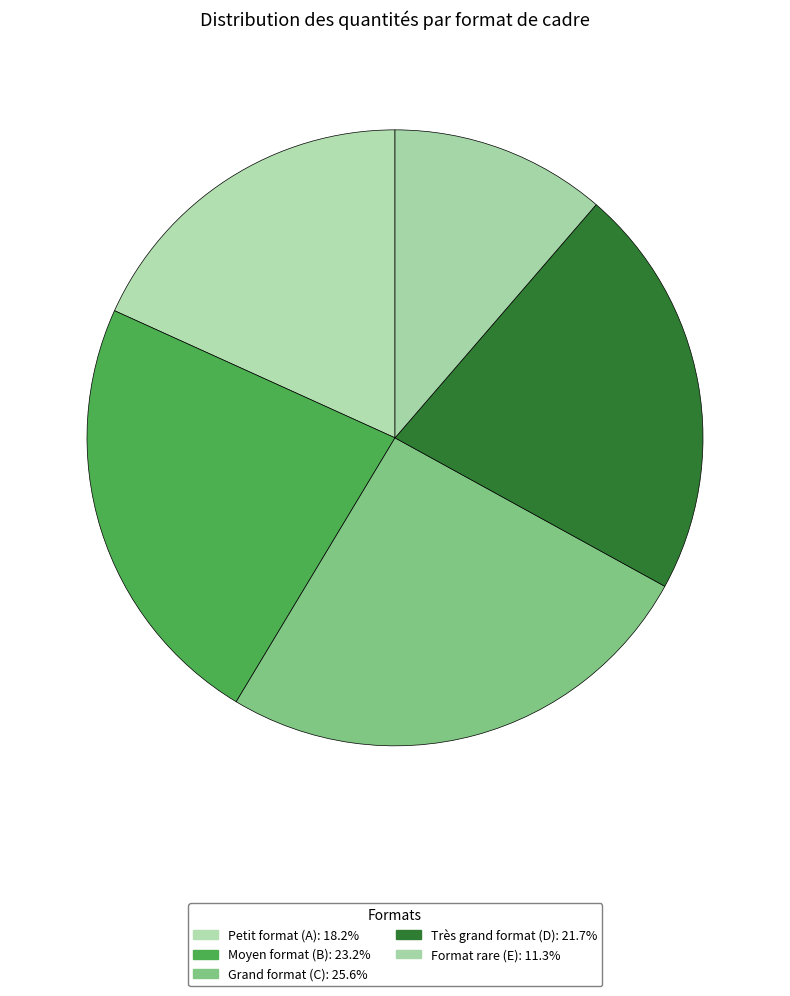

Which category has the smallest portion of the pie?

Format rare (E)